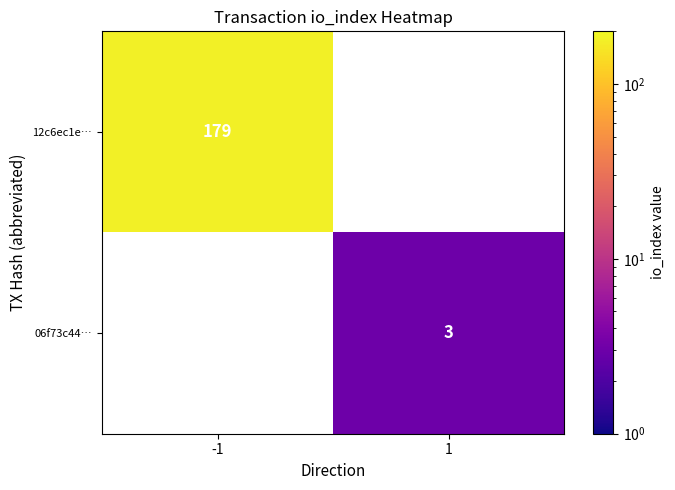

Is it true that 12c6ec1e… equals 179 at -1?

True